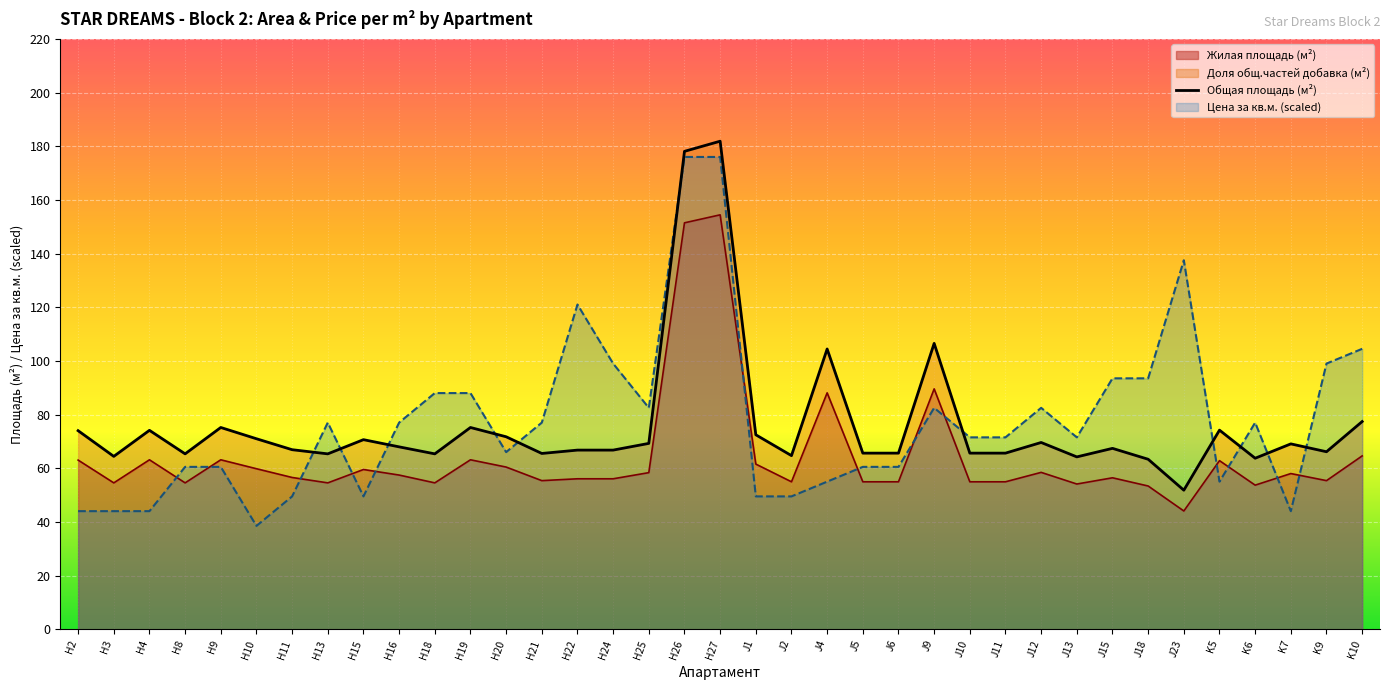

What is the ratio of the value at J1 to the value at H21?

1.1